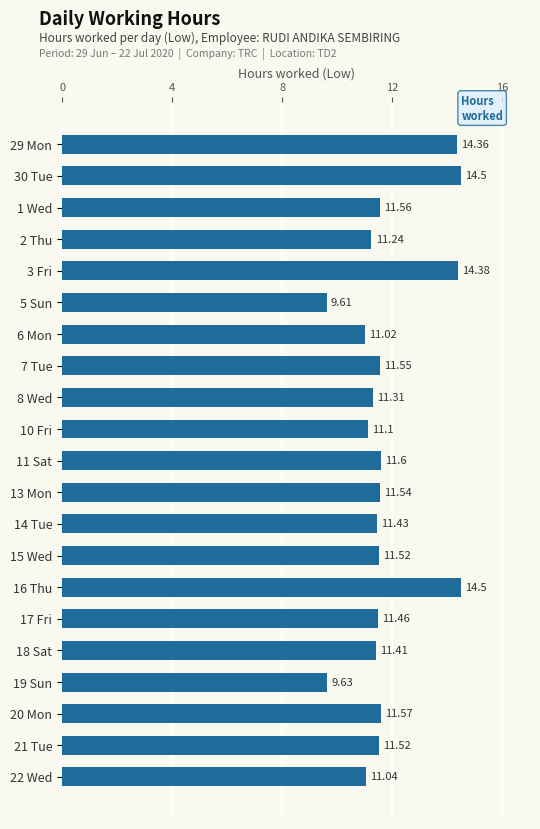

What is the change in value from 30 Tue to 19 Sun?

-4.9